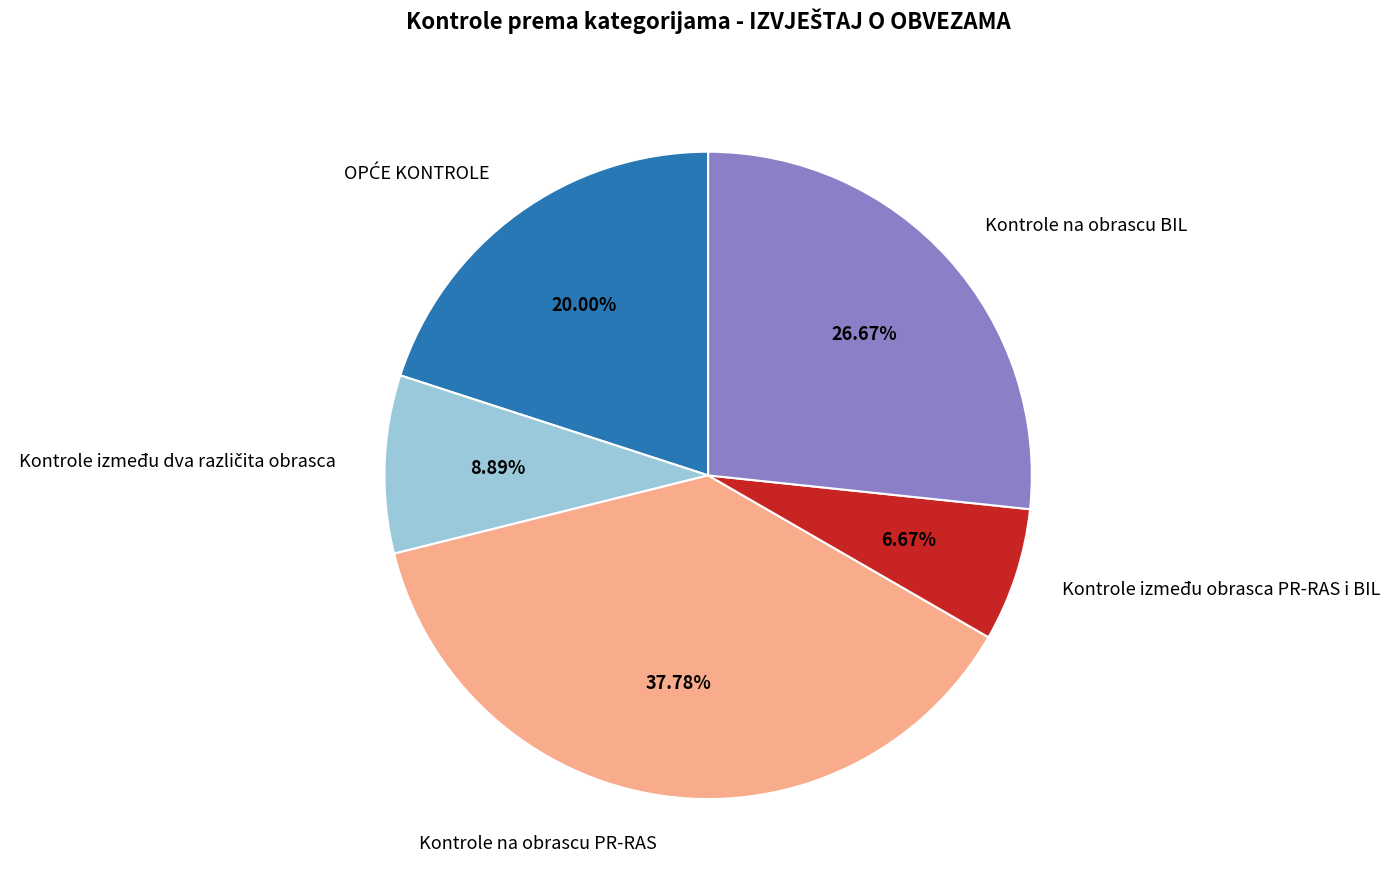

Count the number of slices in the pie.

5